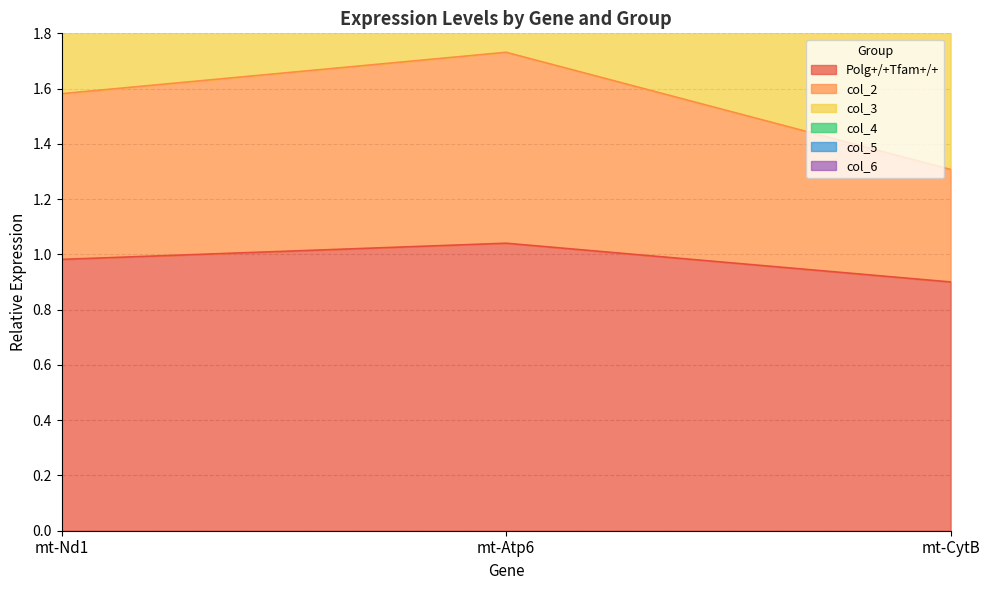

The value of col_5 at mt-Atp6 is 1.2. True or false?

False